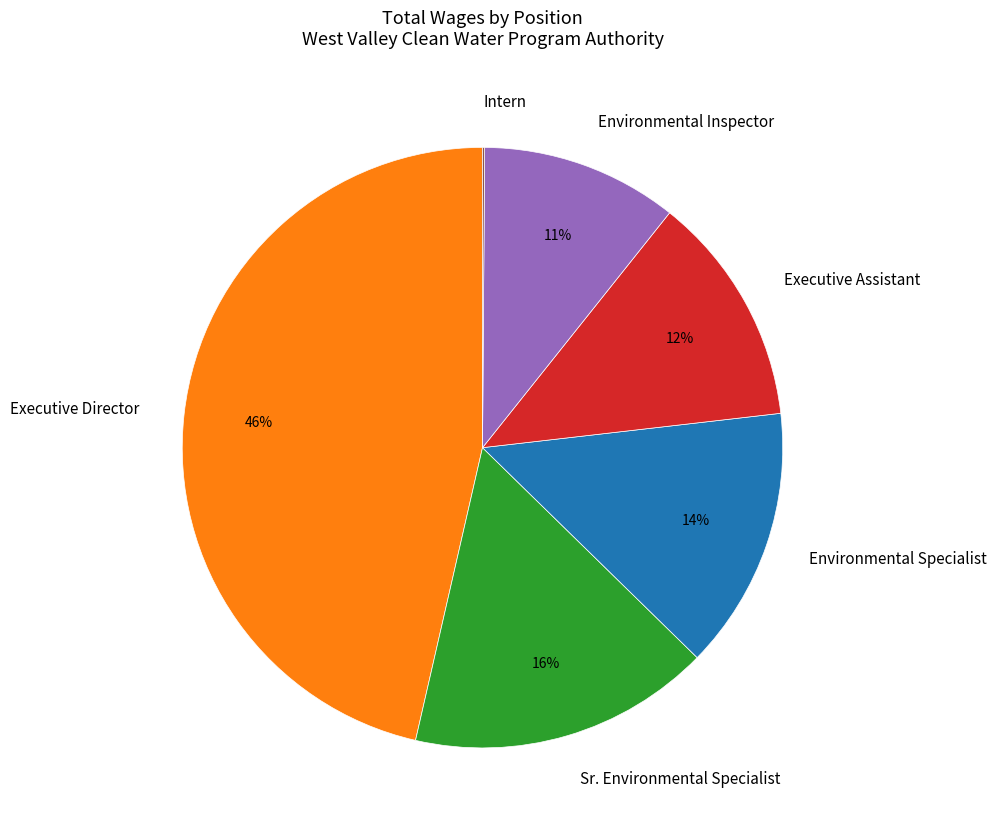

Between Environmental Specialist and Sr. Environmental Specialist, which is larger?

Sr. Environmental Specialist